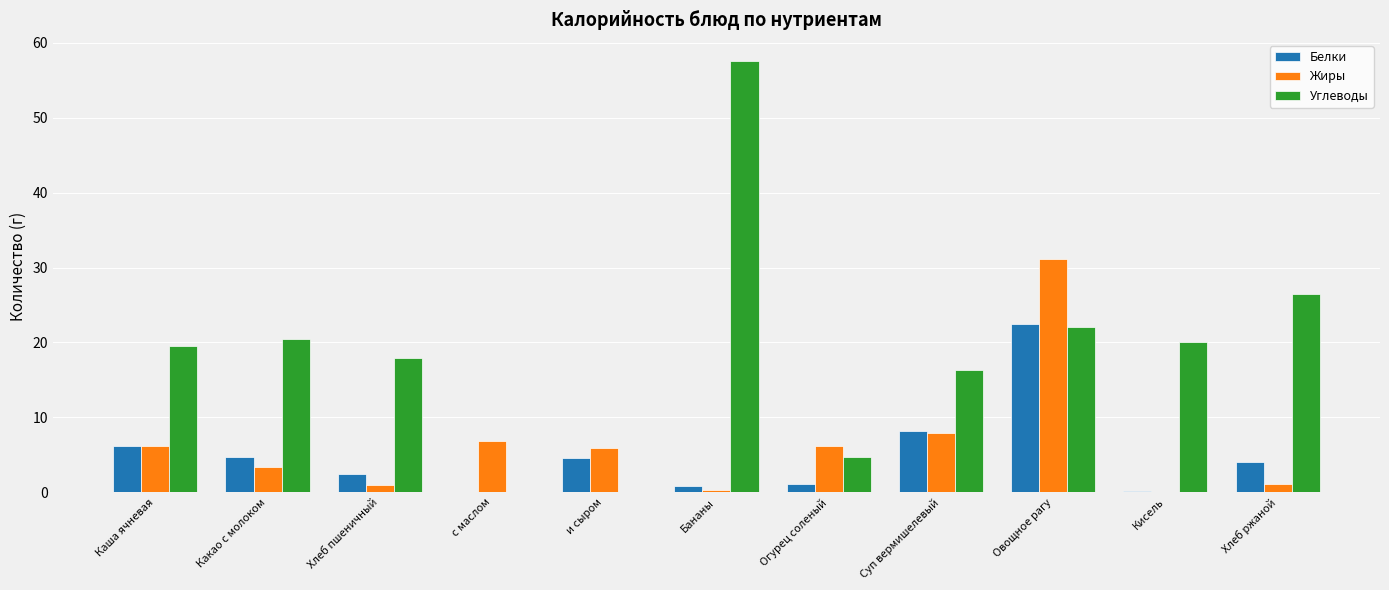

Which series changed the most between Бананы and Огурец соленый?

Углеводы